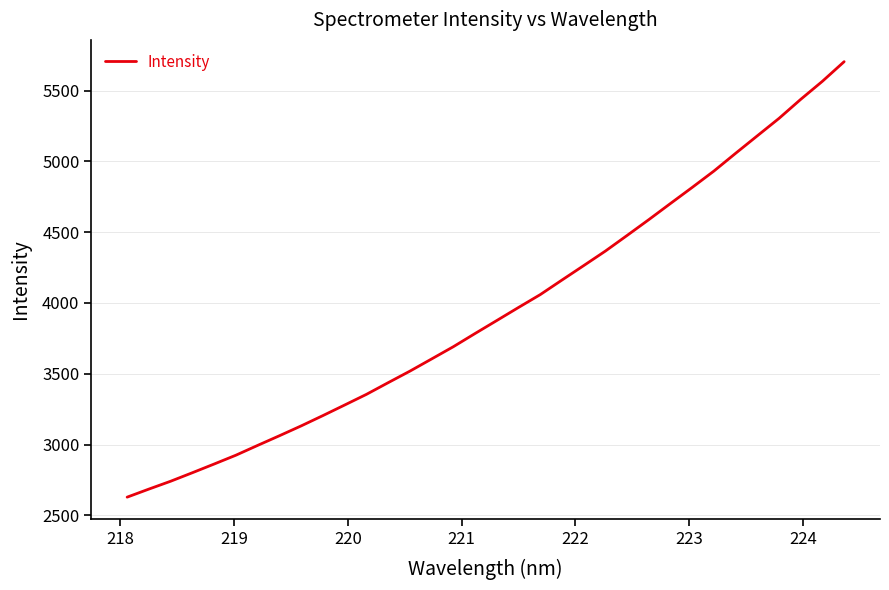

What is the minimum value shown in the chart?

2628.8